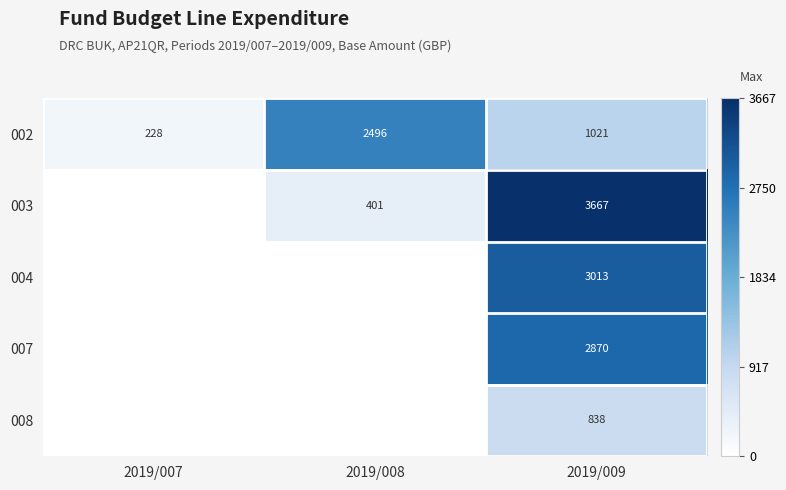

Is it true that 002 equals 228 at 2019/007?

True